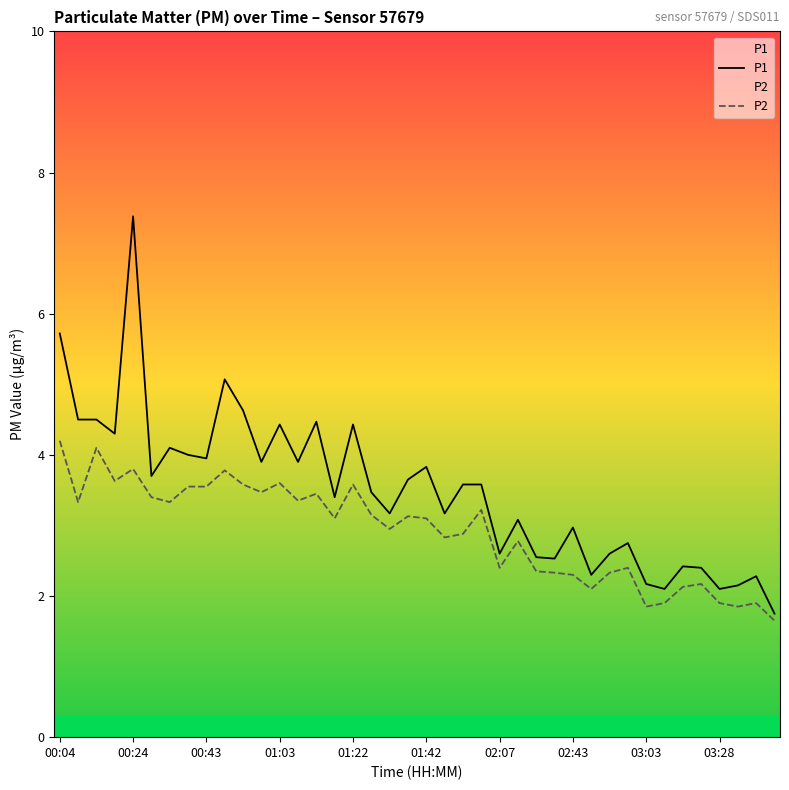

What is the total value across all series at 31?

5.2